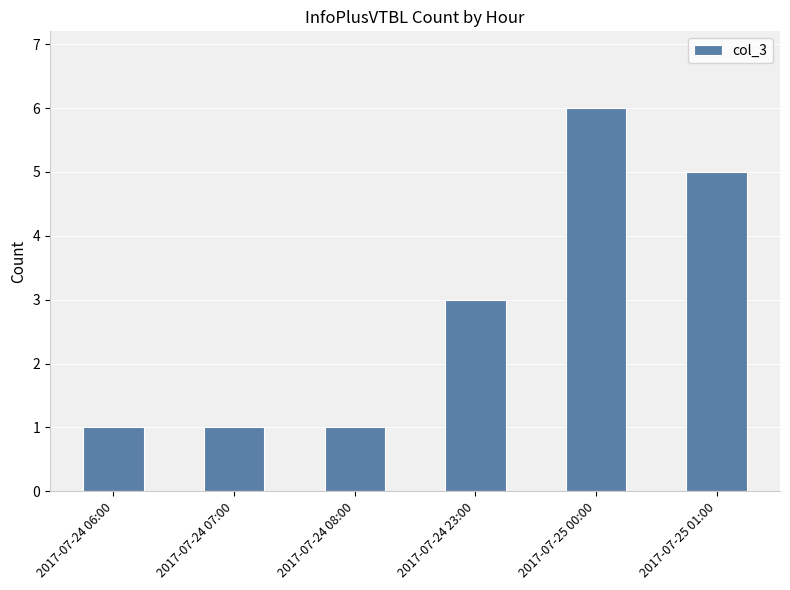

What is the difference between the second highest and minimum values?

4